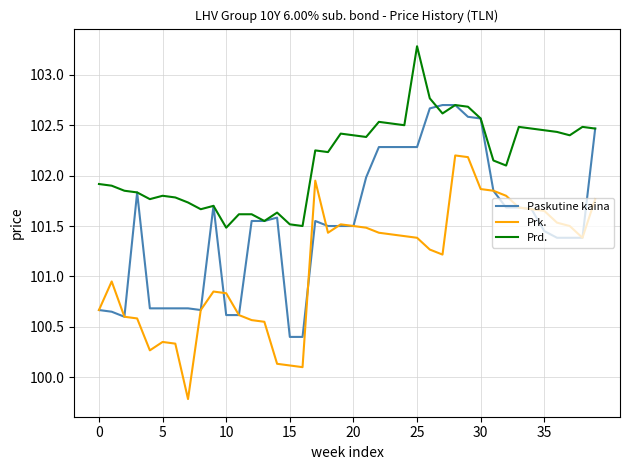

True or false: Prd. and Prk. intersect in this chart.

False